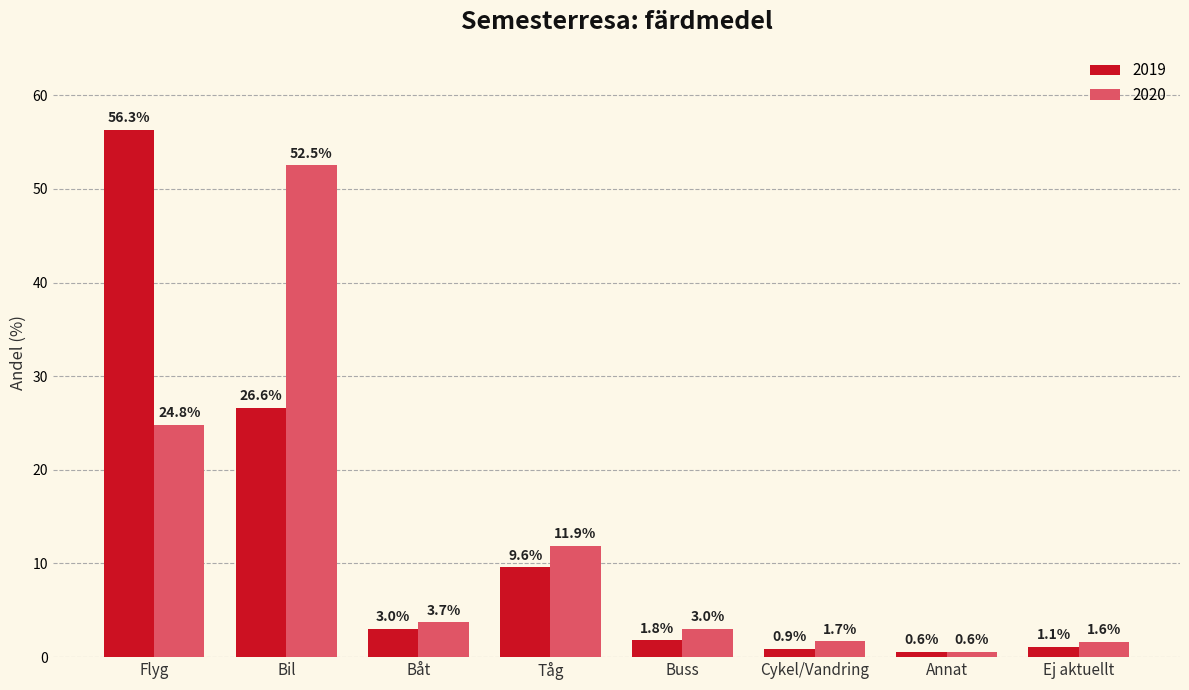

The 2019 series shows 3.0 at Båt. True or false?

True